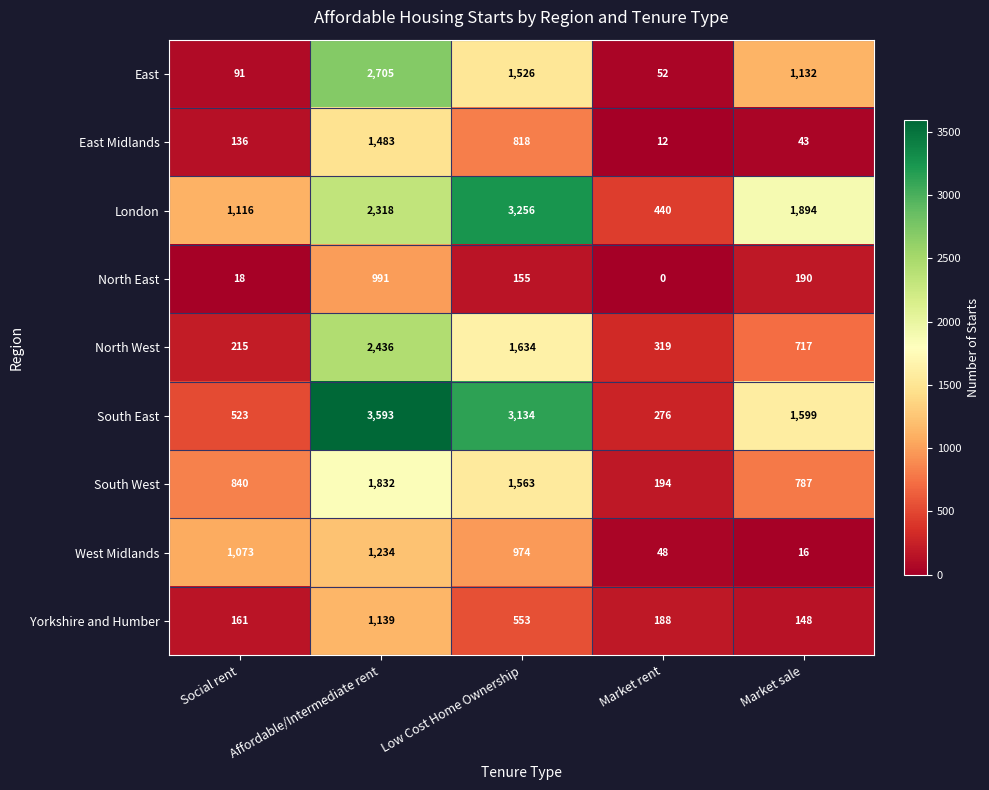

What is the lowest value of the East Midlands series?

12